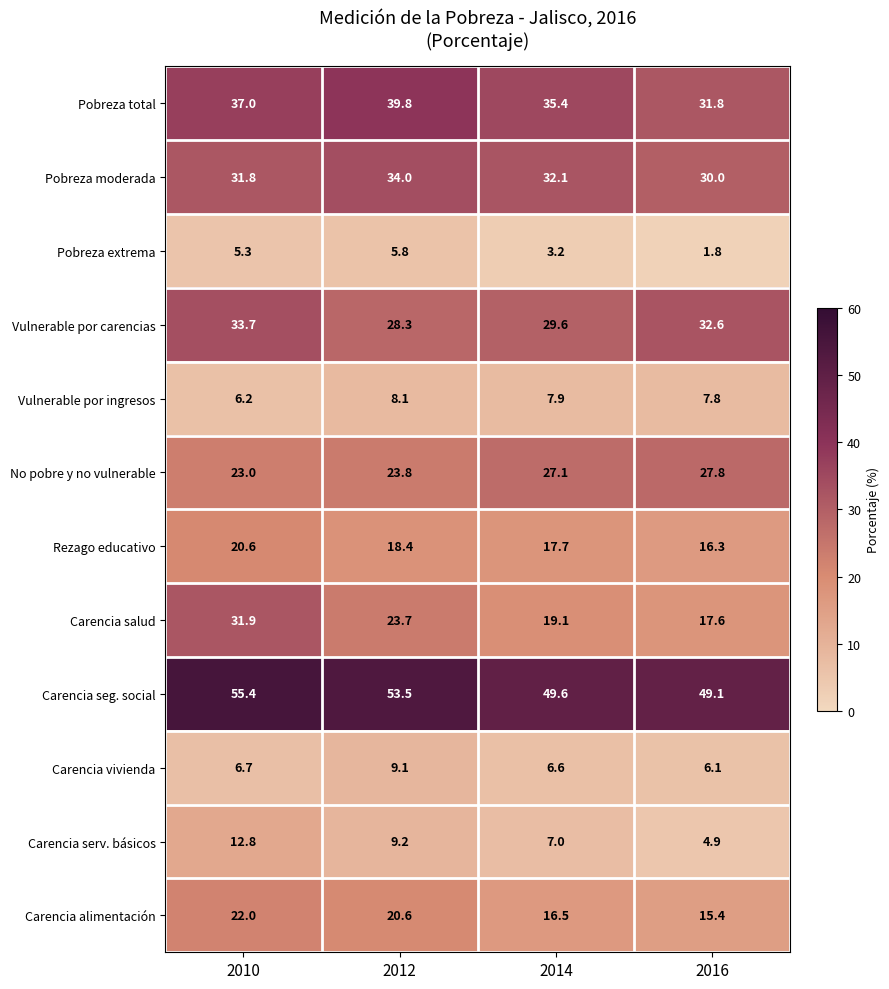

Which series has the largest total across all categories?

Carencia seg. social